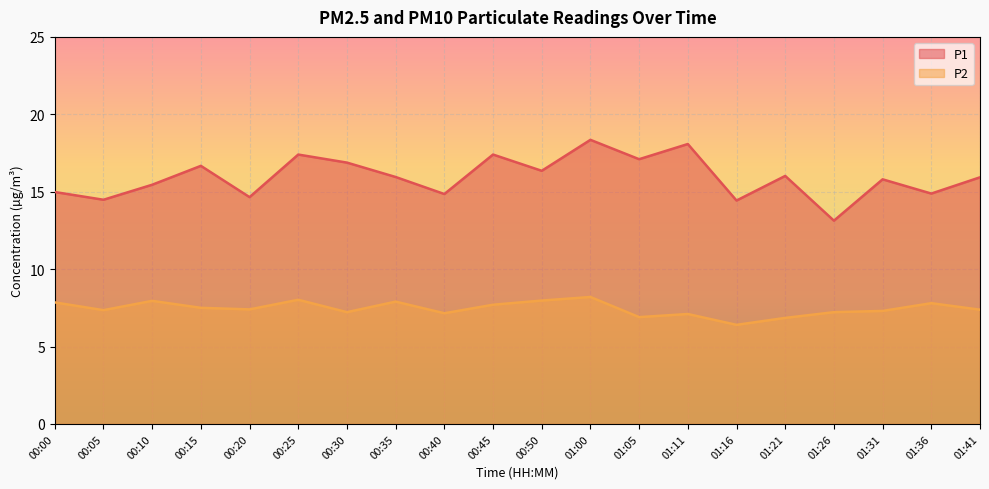

At which label does P1 reach its minimum?

01:26